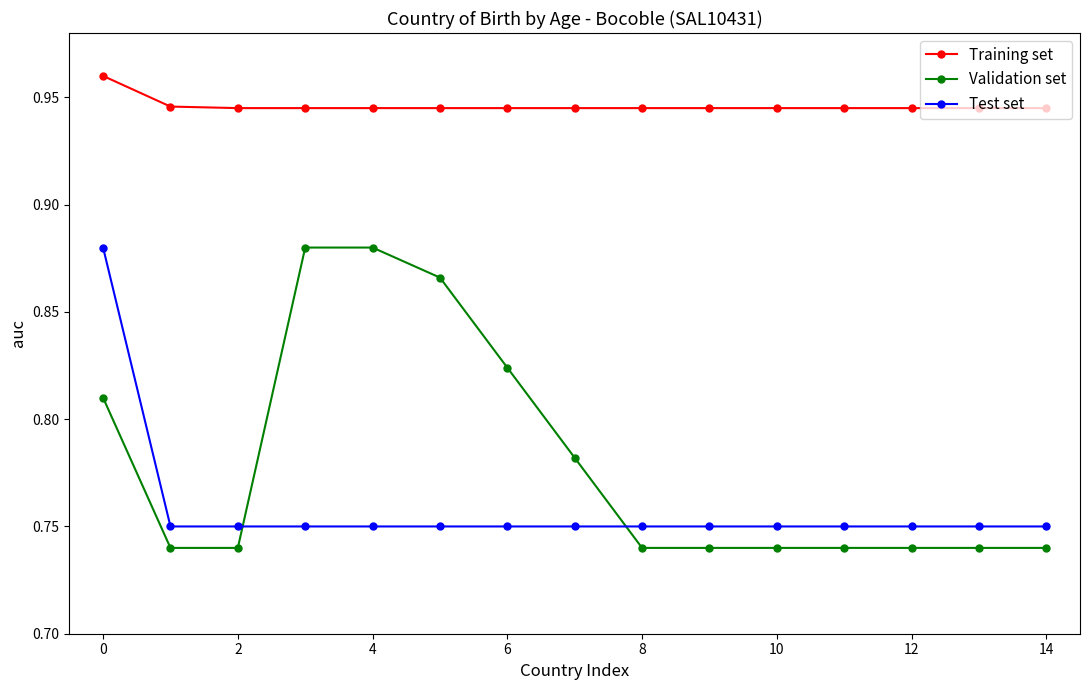

Which series has the largest range (max minus min)?

Validation set